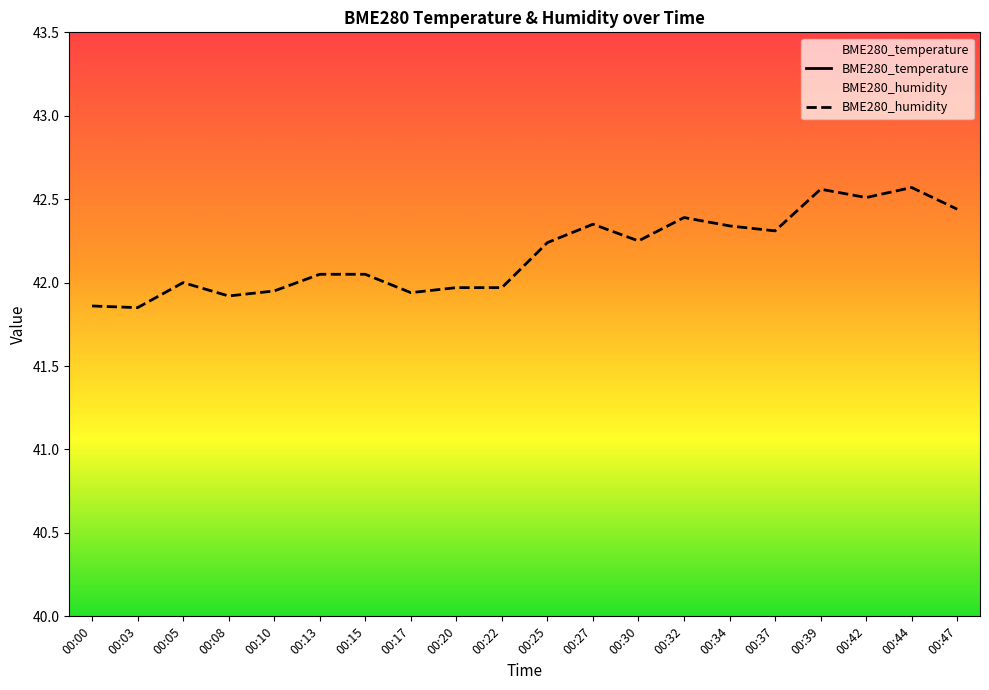

What is the lowest value of the BME280_humidity series?

41.9